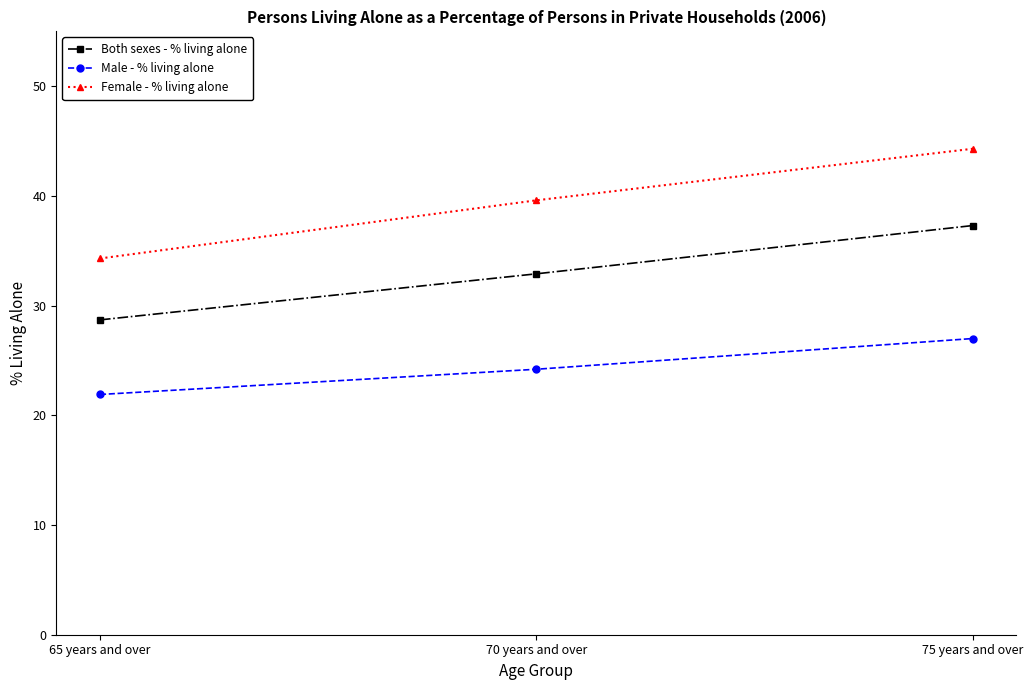

Reading right to left, what are all the values shown in this chart?

Both sexes - % living alone: 75 years and over=37.3	70 years and over=32.9	65 years and over=28.7
Male - % living alone: 75 years and over=27.0	70 years and over=24.2	65 years and over=21.9
Female - % living alone: 75 years and over=44.3	70 years and over=39.6	65 years and over=34.3